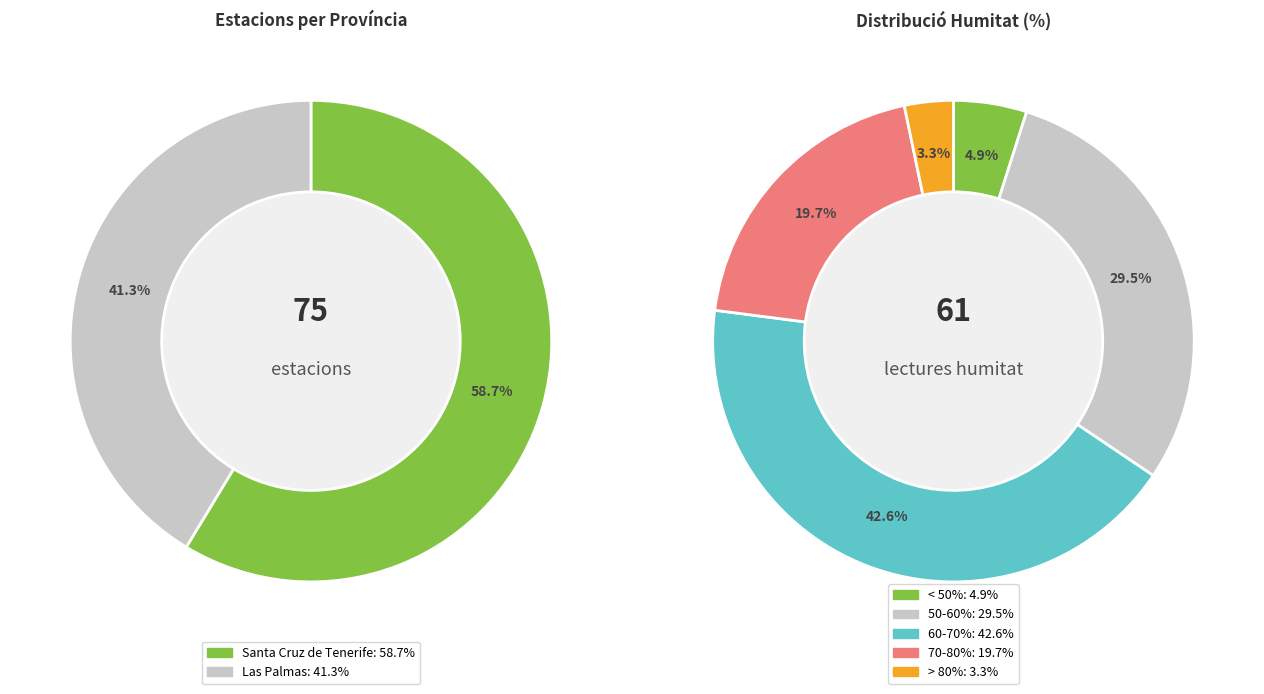

Does Santa Cruz de Tenerife account for over 50% of the chart?

Yes